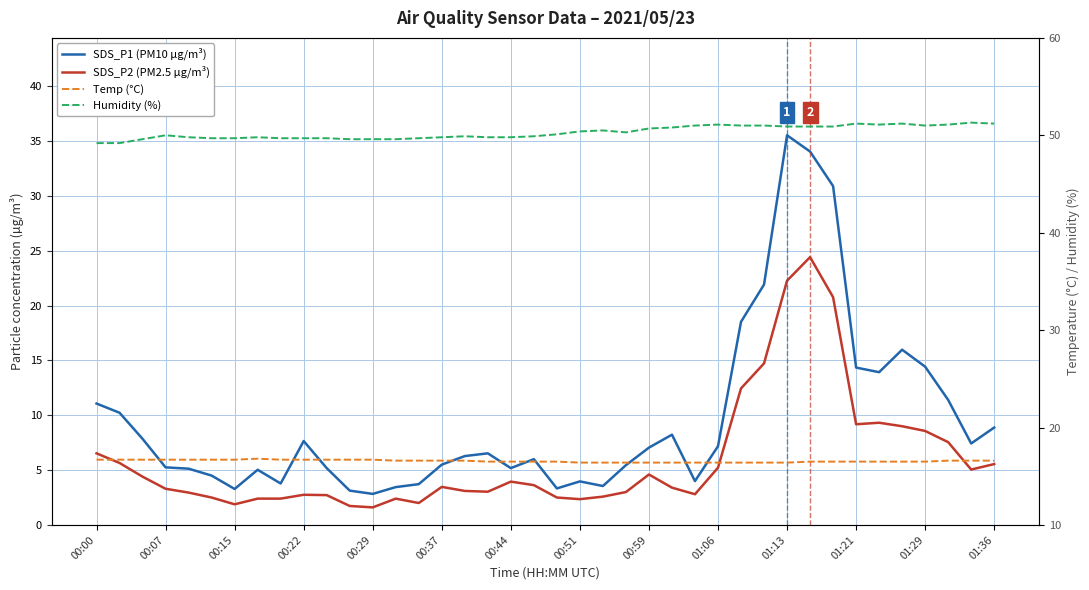

Rank the series by their maximum value, from highest to lowest.

Humidity (%), SDS_P1 (PM10 µg/m³), SDS_P2 (PM2.5 µg/m³), Temp (°C)